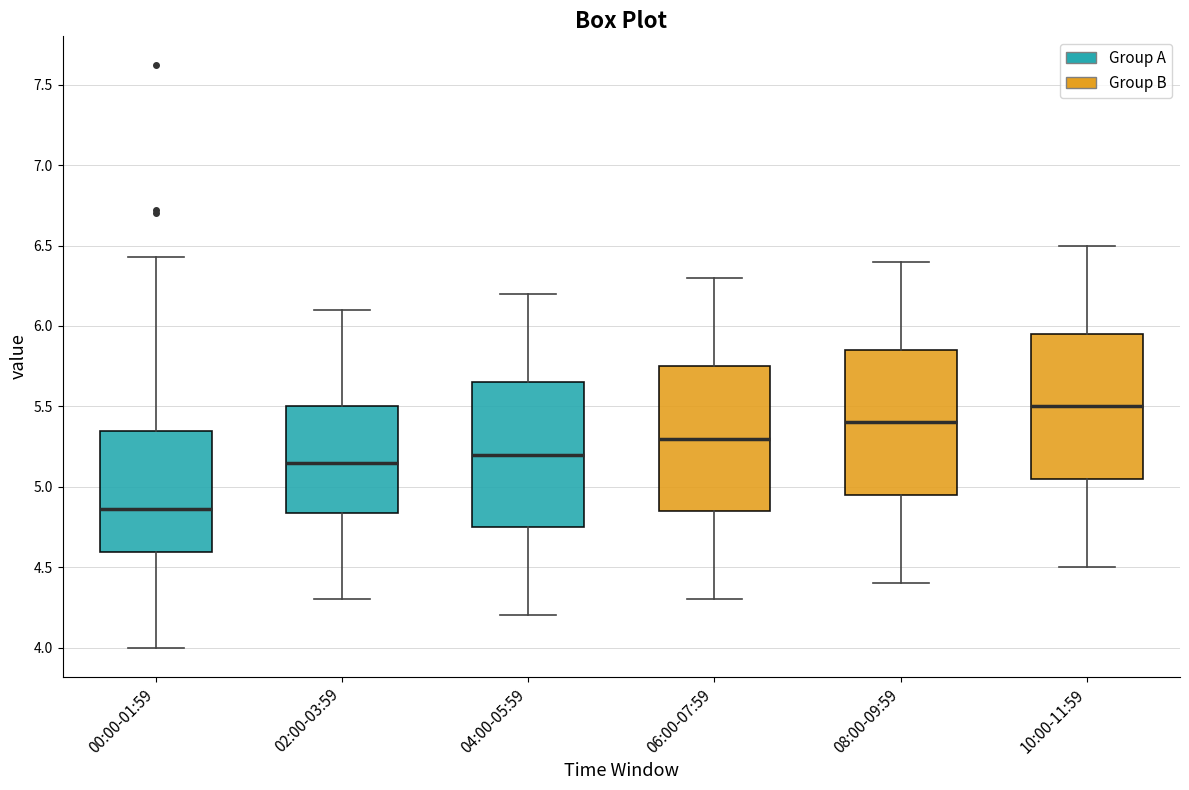

Reading left to right, read every box against the y-axis: the position of its median line, the range the box covers, and the ends of its whiskers. The values are not printed on the chart, so give them approximately, as read against the axis.

00:00-01:59: median 4.85, box 4.60 to 5.35, whiskers 4.00 to 6.45
02:00-03:59: median 5.15, box 4.85 to 5.50, whiskers 4.30 to 6.10
04:00-05:59: median 5.20, box 4.75 to 5.65, whiskers 4.20 to 6.20
06:00-07:59: median 5.30, box 4.85 to 5.75, whiskers 4.30 to 6.30
08:00-09:59: median 5.40, box 4.95 to 5.85, whiskers 4.40 to 6.40
10:00-11:59: median 5.50, box 5.05 to 5.95, whiskers 4.50 to 6.50